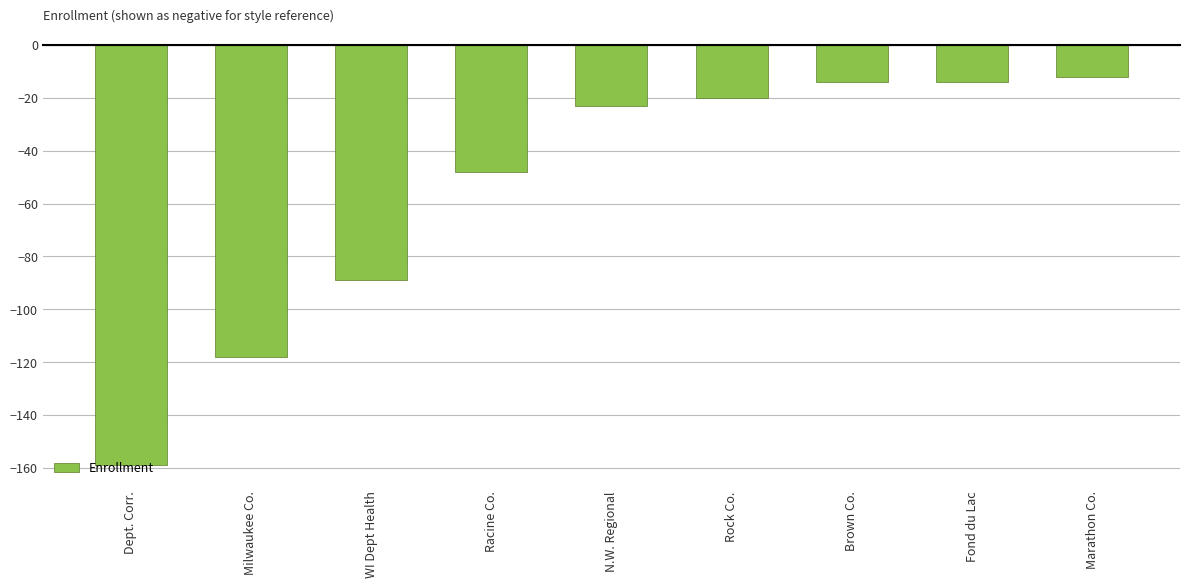

The chart shows a value of -23 at N.W. Regional. True or false?

True